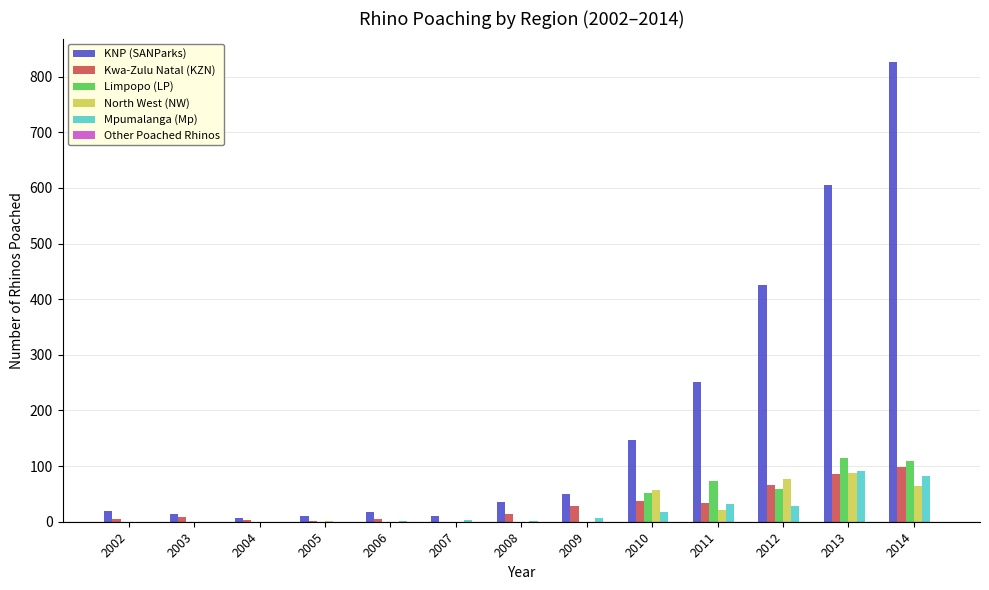

Does the chart contain stacked bars?

No